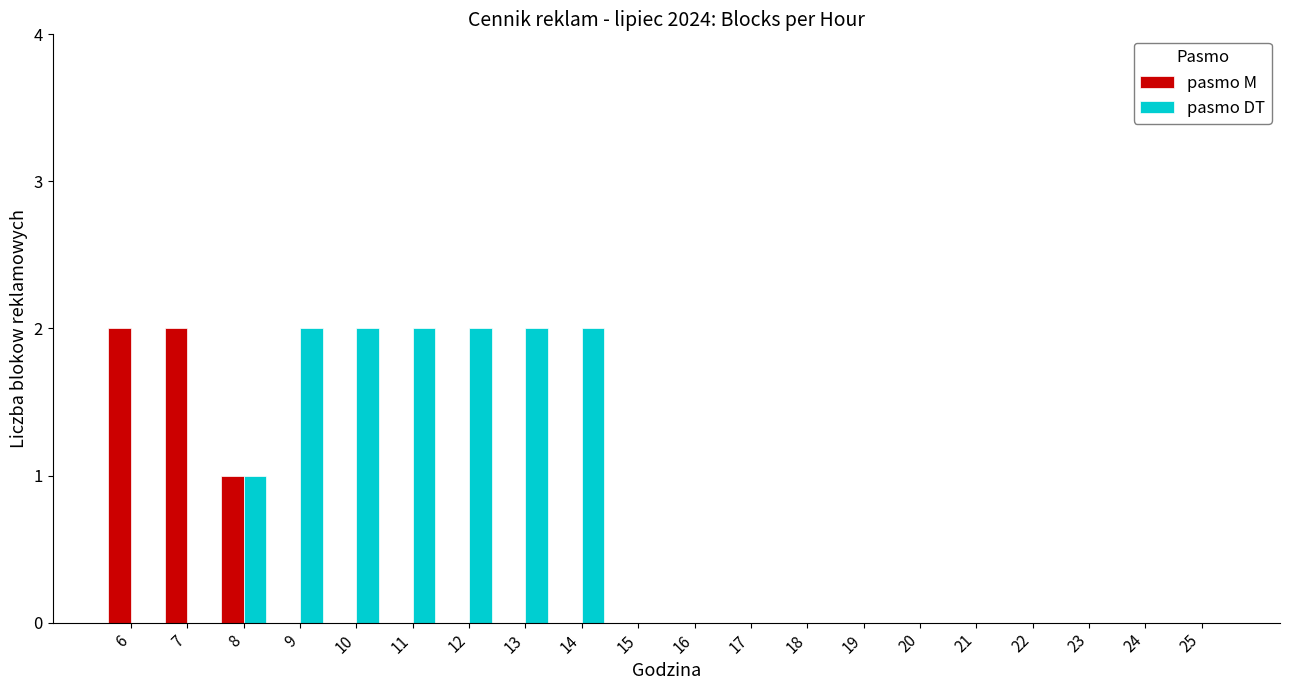

How many groups of bars are there?

20